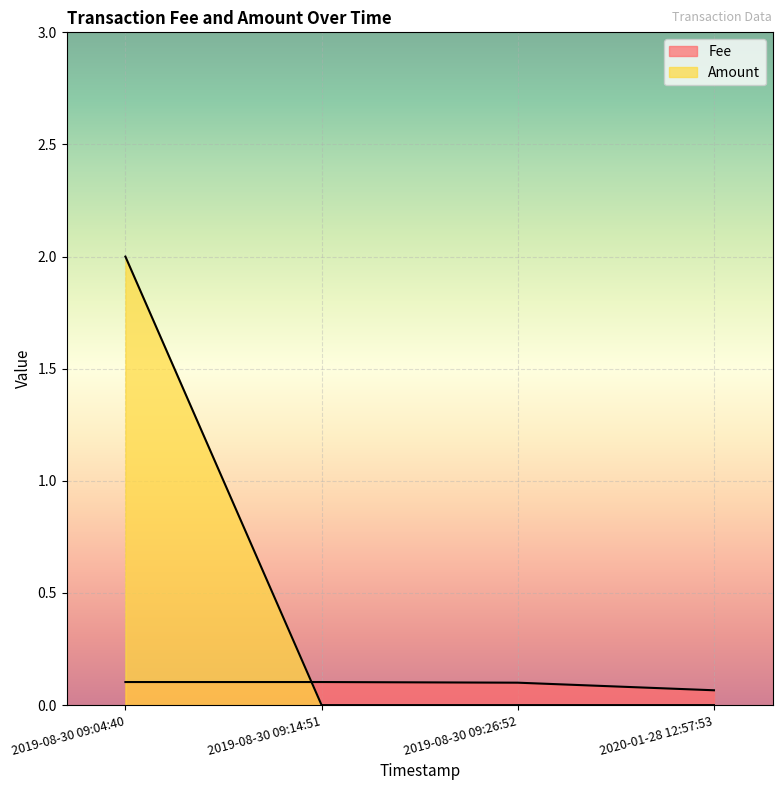

What are all the series names shown in the legend?

Fee, Amount